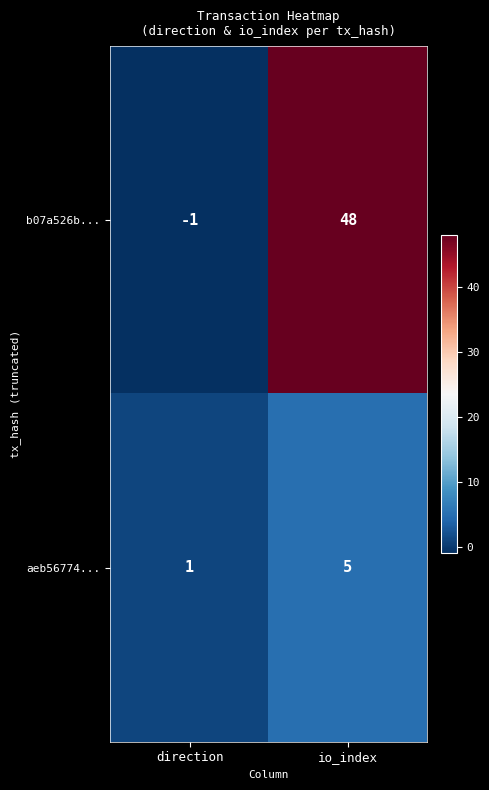

What is the total value across all series at io_index?

53